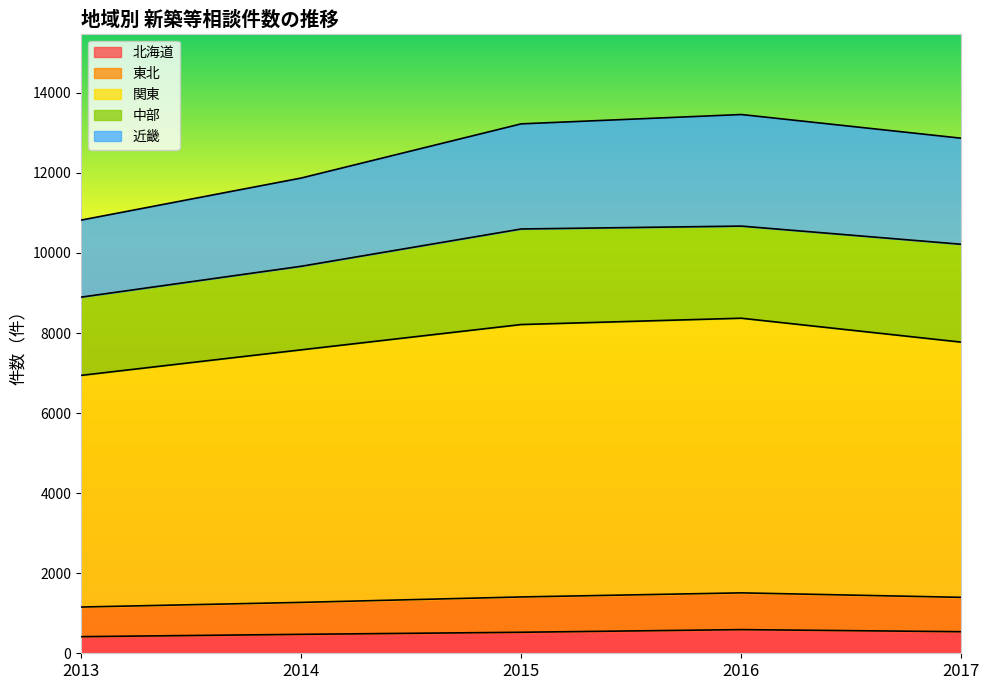

True or false: 北海道 has a value of 251 at 2014.

False